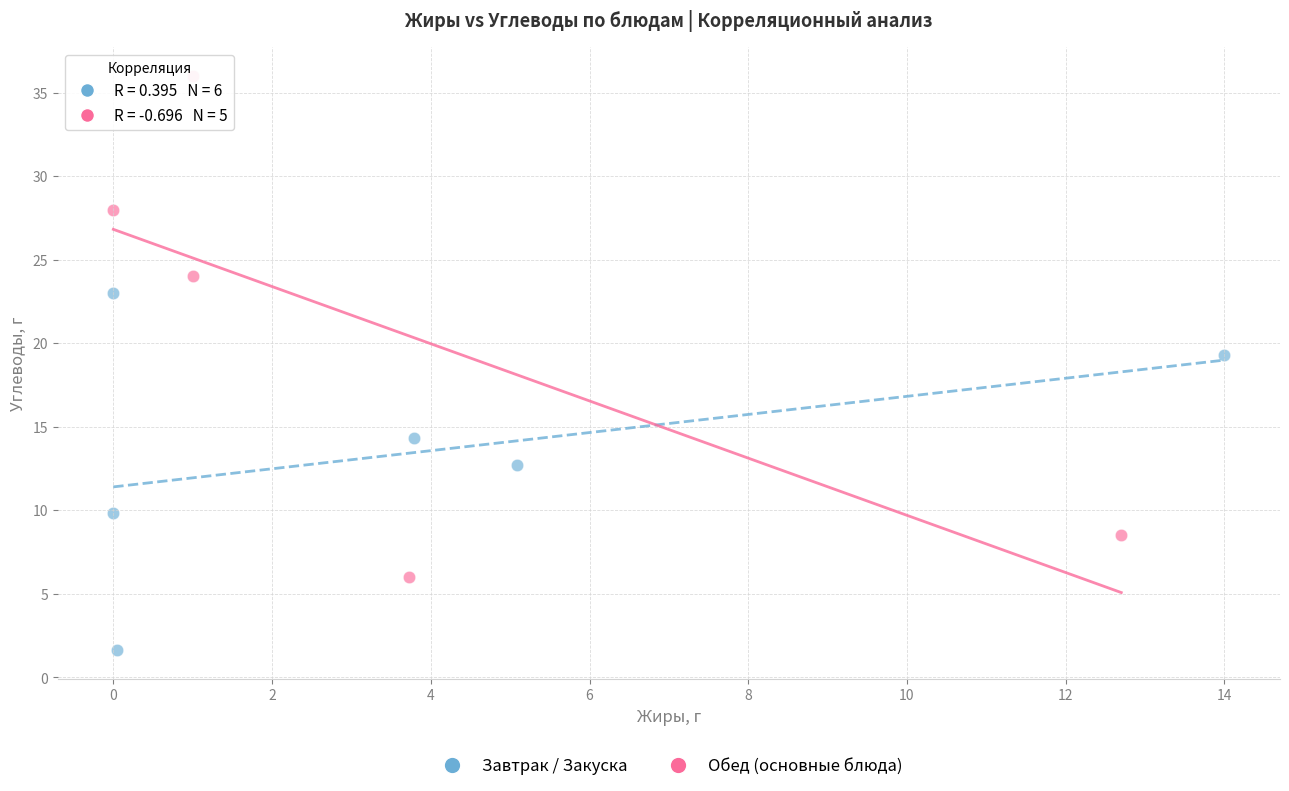

Which series has the widest spread of Y values?

Обед (основные блюда)